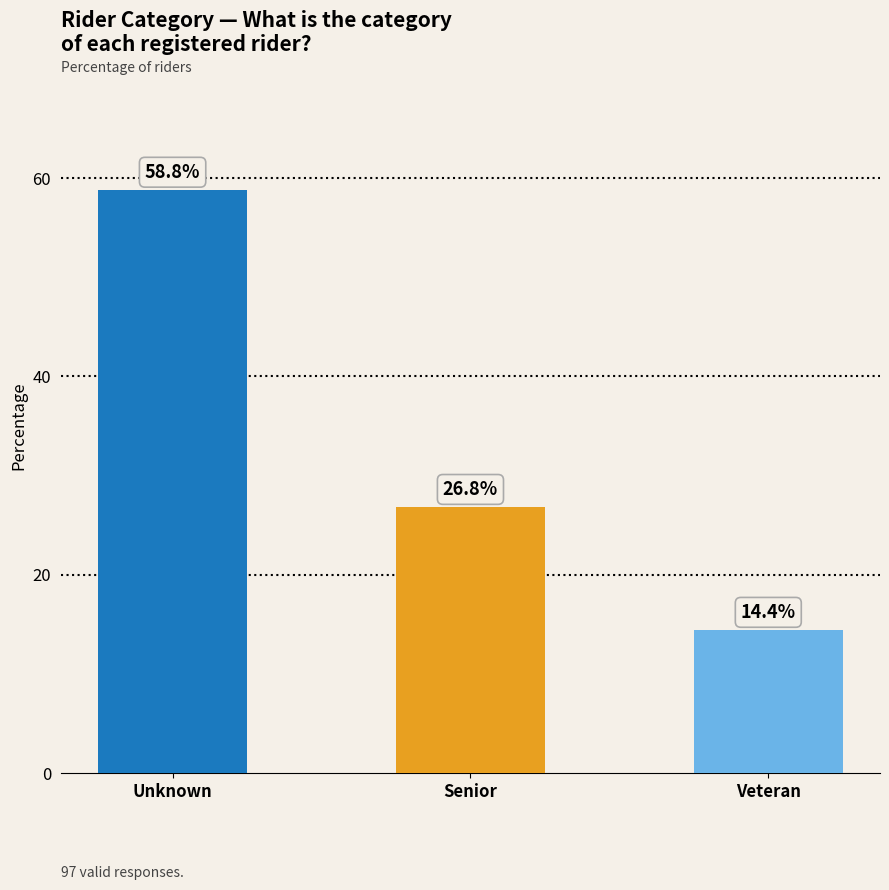

What is the label of the 2nd bar from the left?

Senior